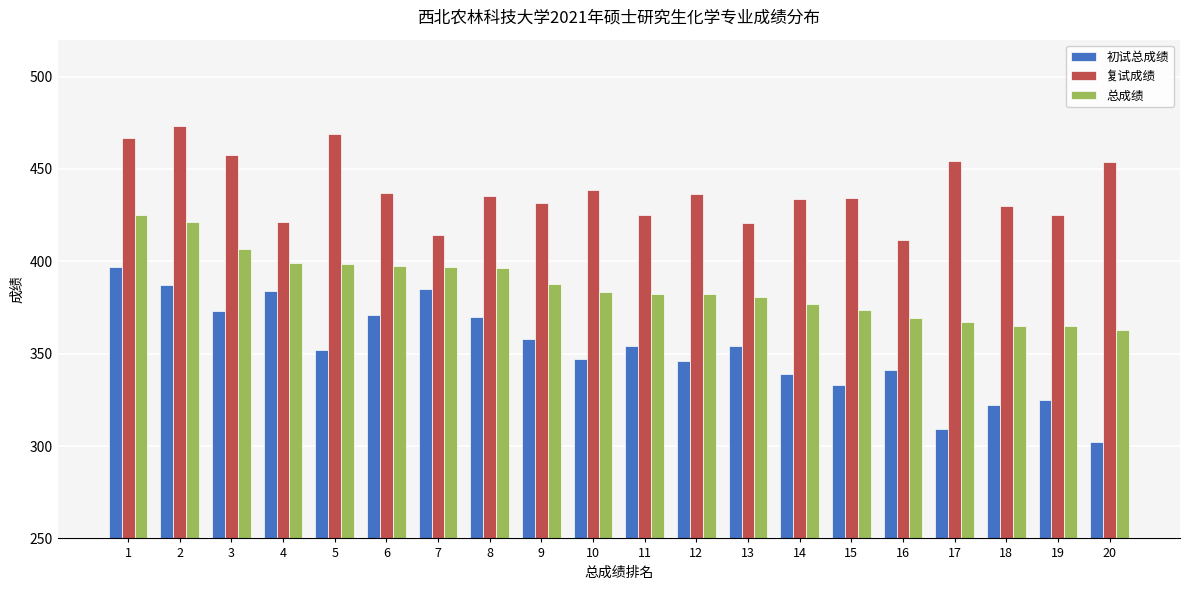

What is the difference between the 初试总成绩 values at 8 and 6?

1.0